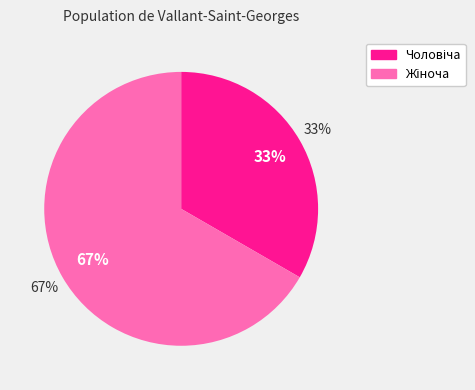

To the nearest percent, what portion does Чоловіча represent?

33%